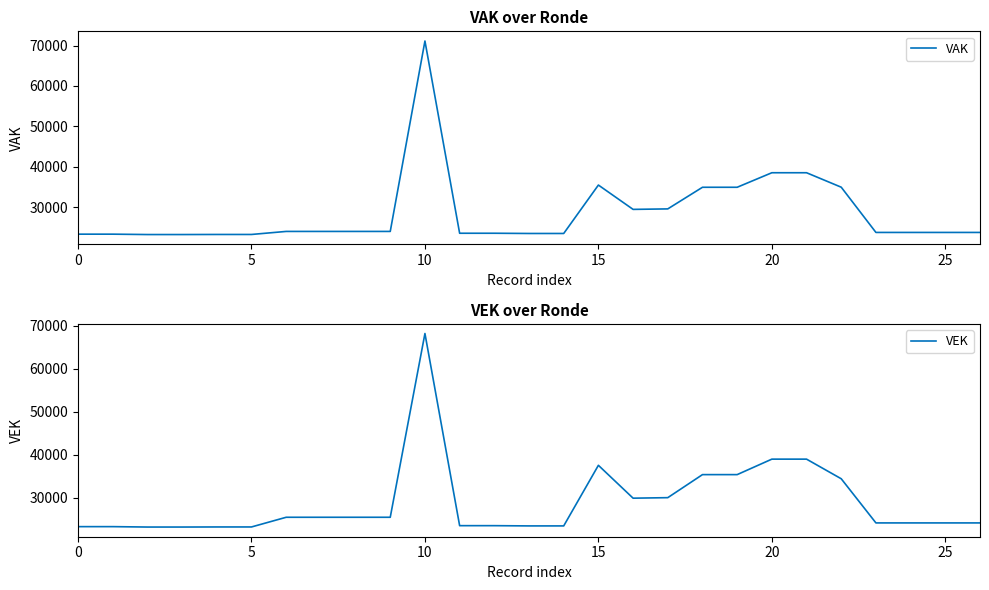

True or false: VAK has more than 1 points higher than both neighbors.

True